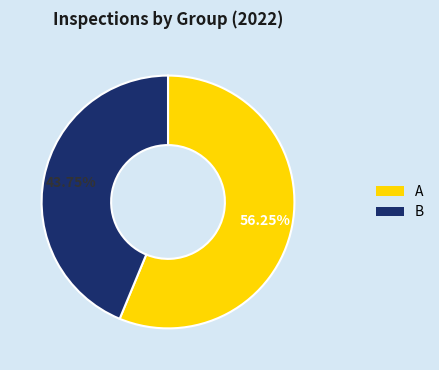

Rank the categories by value from highest to lowest.

A, B